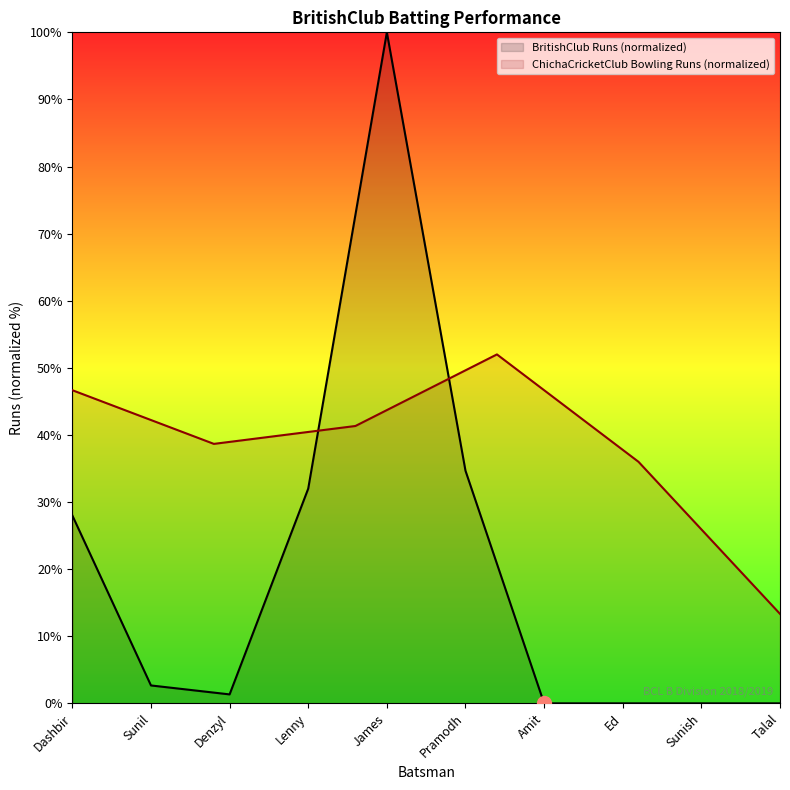

Is it true that BritishClub Runs (normalized) equals 2.7 at Sunil?

True